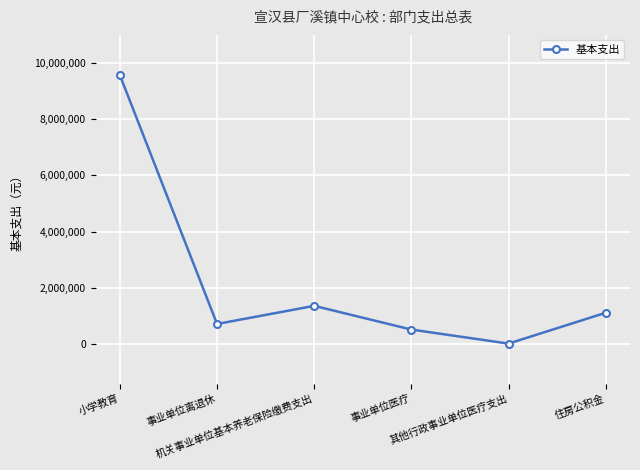

List the labels in order of value, smallest first.

其他行政事业单位医疗支出, 事业单位医疗, 事业单位离退休, 住房公积金, 机关事业单位基本养老保险缴费支出, 小学教育